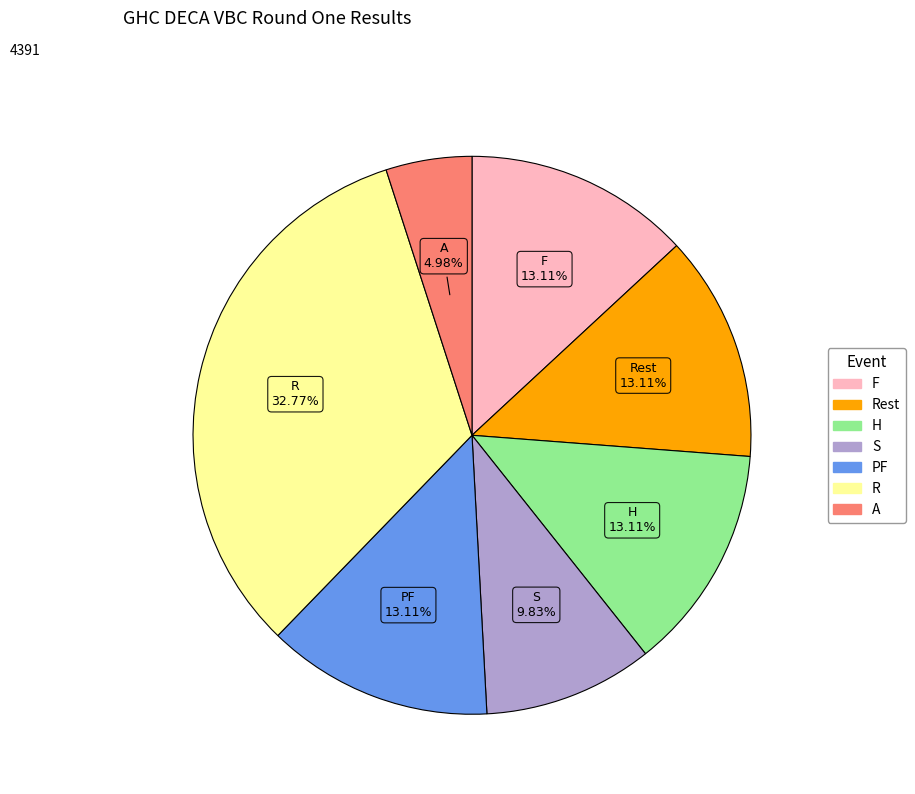

Does any single category account for the majority?

No